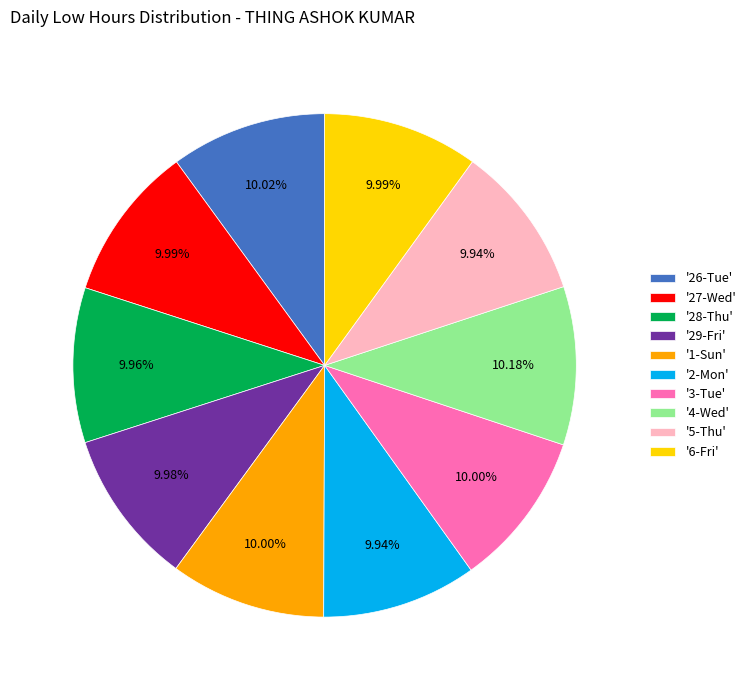

Is there any slice that represents more than half of the pie?

No